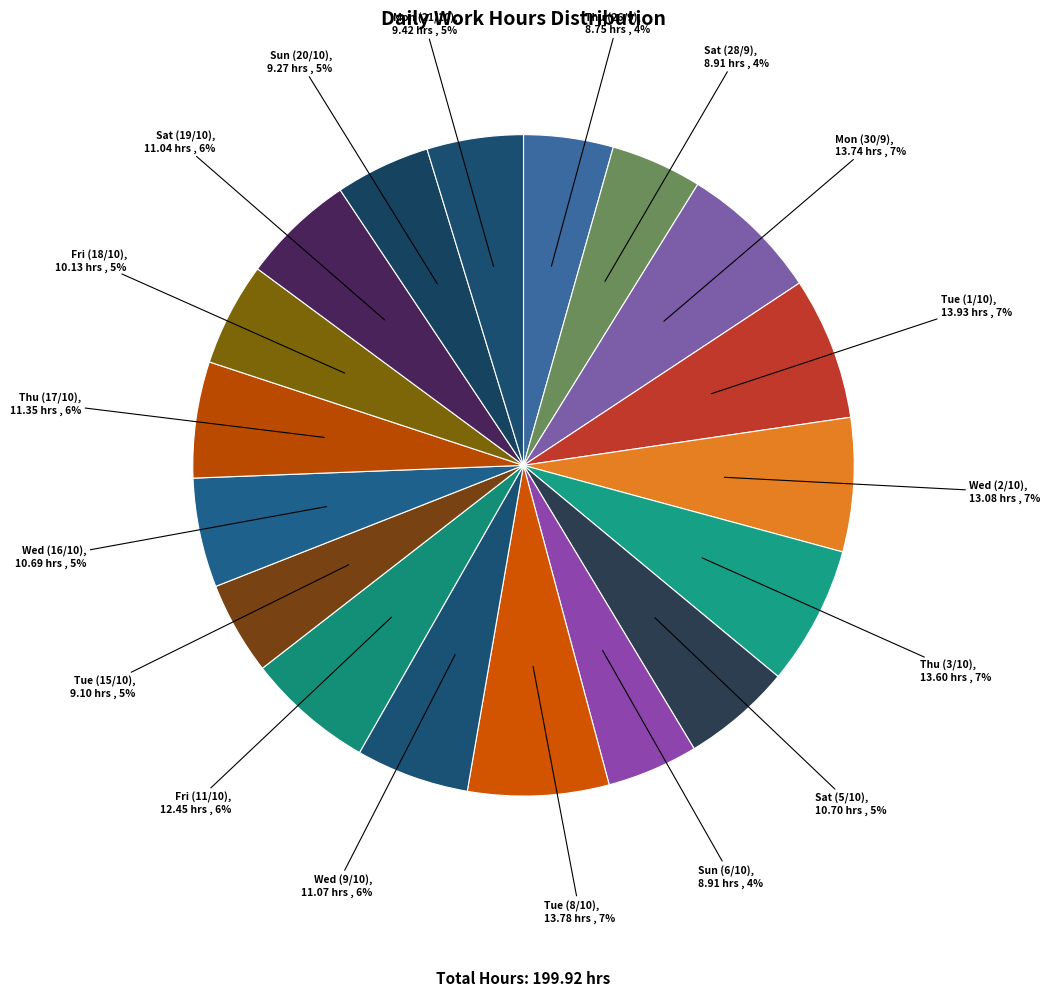

To the nearest percent, what is the average slice percentage?

6%